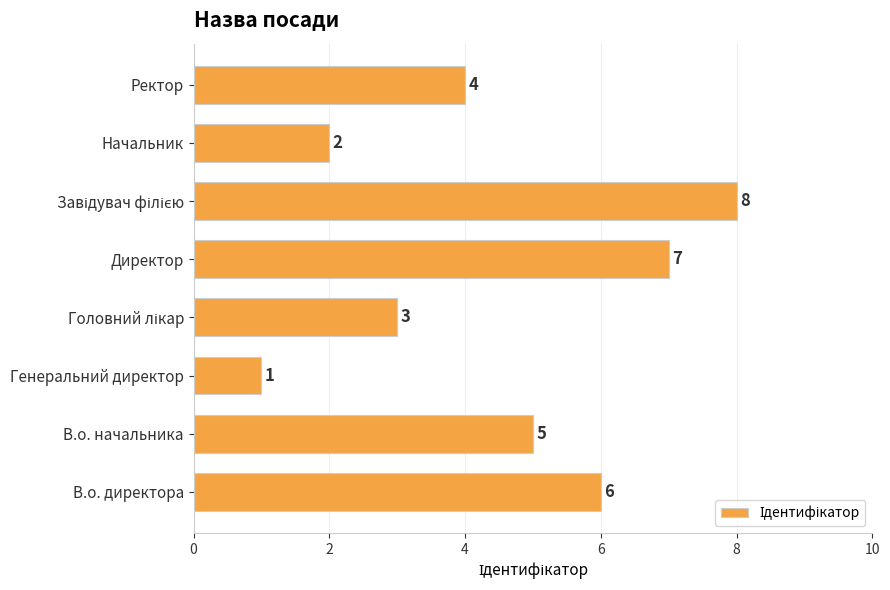

Between Начальник and Ректор, which is larger?

Ректор